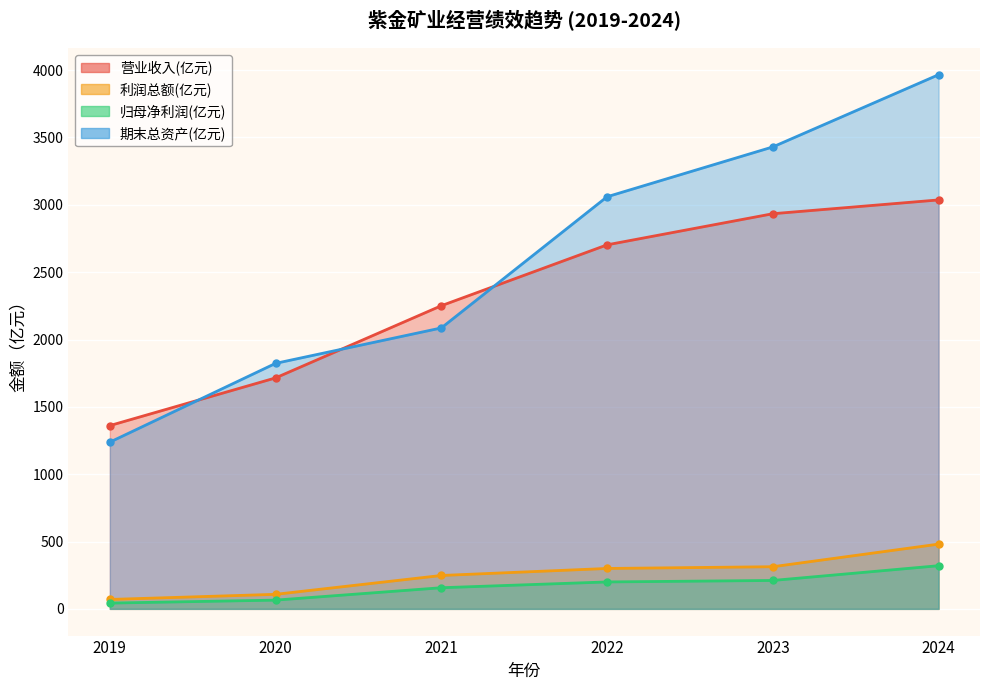

What is the value of the 利润总额(亿元) point at the 1st from the left?

70.0